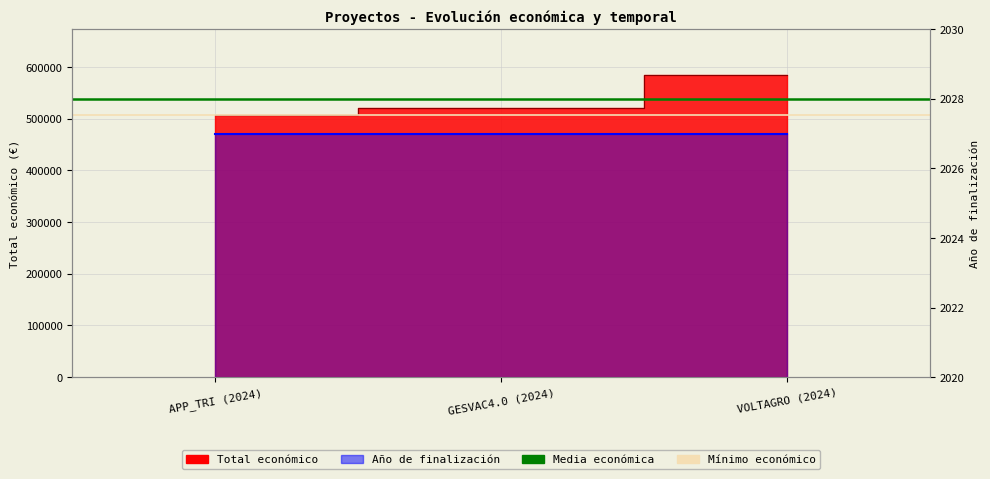

Is it true that Media económica equals 537592.3 at APP_TRI (2024)?

True